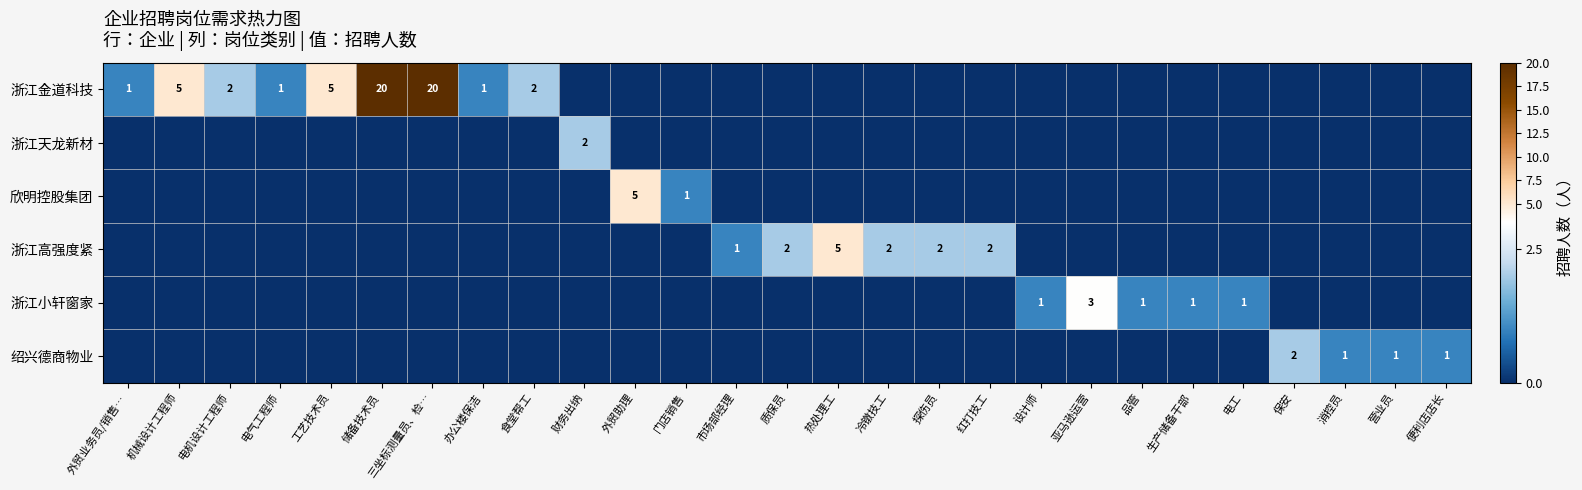

What is the spread (max minus min) of values at 电机设计工程师?

2